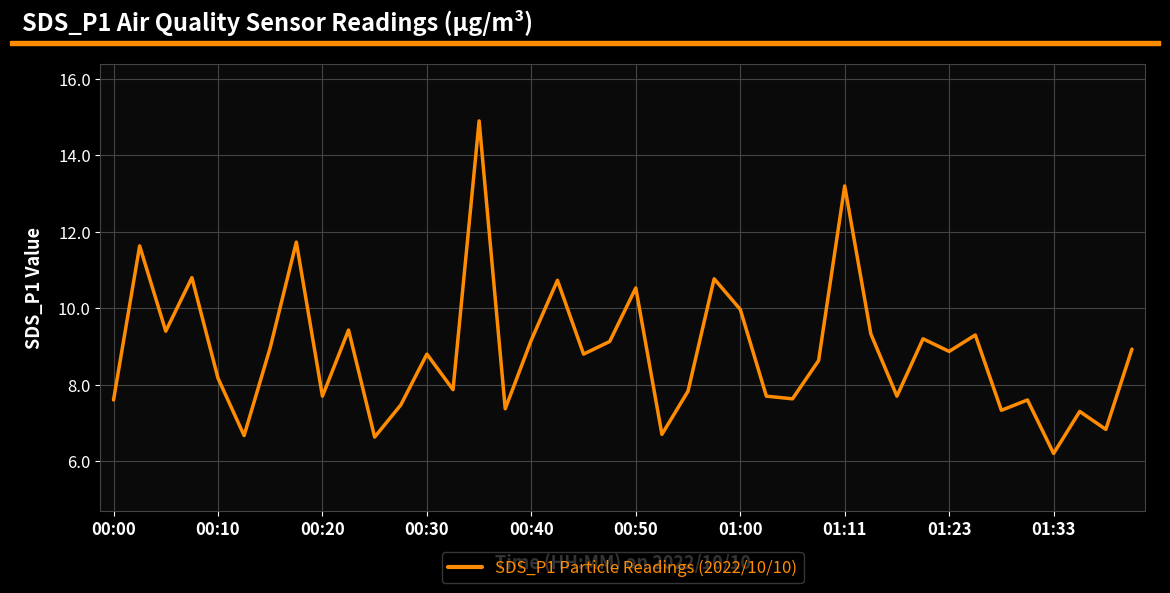

What is the difference between the maximum and minimum values?

8.7